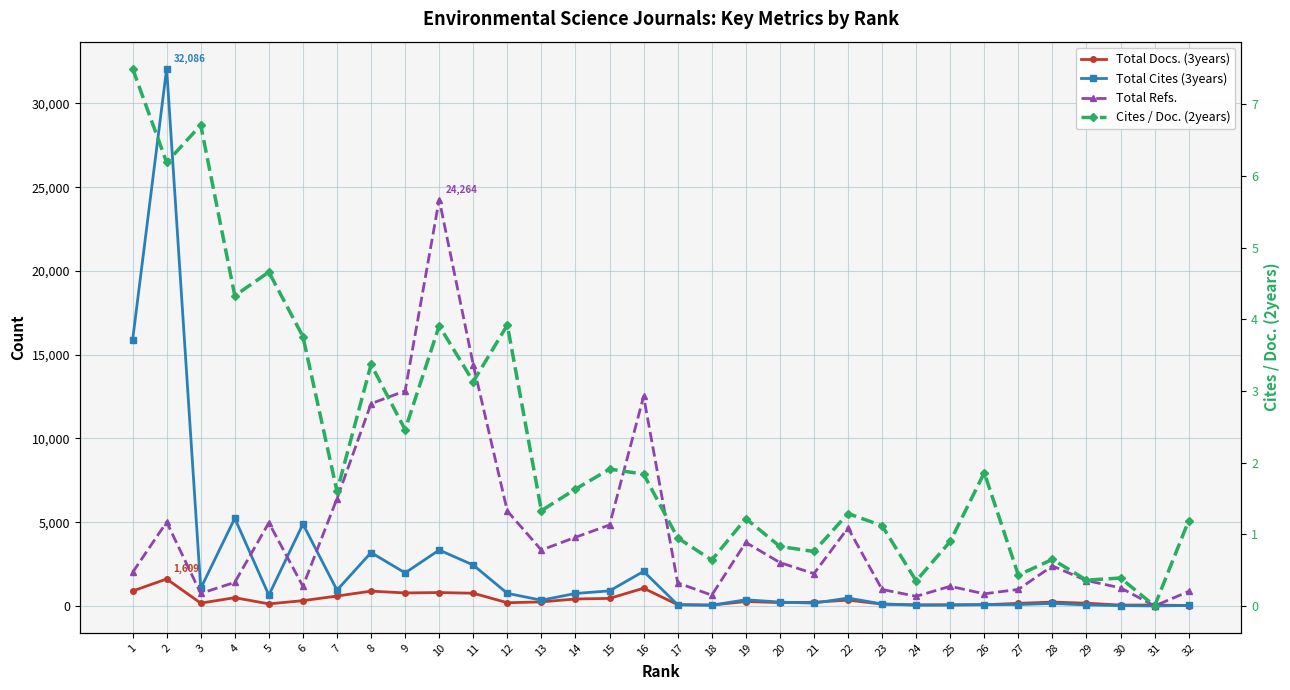

At 14, list the series in order from smallest to largest.

Cites / Doc. (2years), Total Docs. (3years), Total Cites (3years), Total Refs.